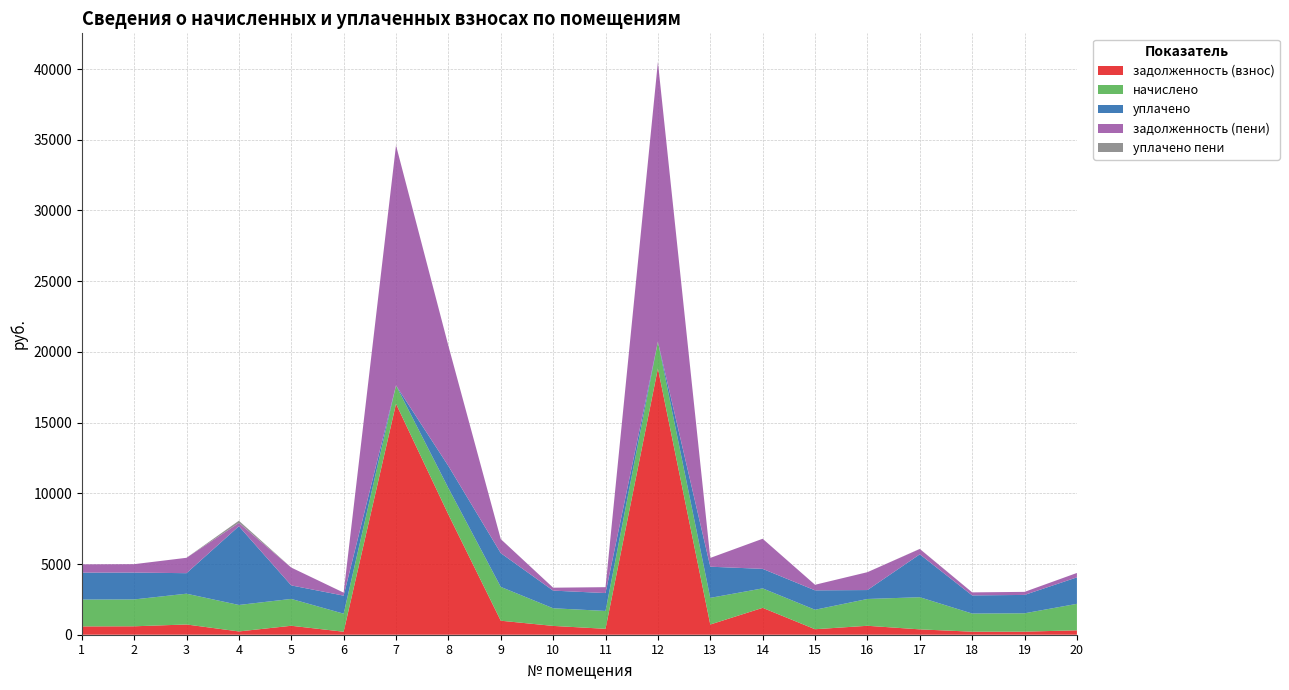

Reading left to right, list all the values displayed in this chart.

задолженность (взнос): 1=587.5	2=595.7	3=724.9	4=232.0	5=633.0	6=212.1	7=16329.6	8=8499.2	9=991.2	10=623.0	11=418.0	12=18829.1	13=722.4	14=1900.5	15=388.9	16=632.3	17=378.9	18=214.4	19=216.5	20=312.0
начислено: 1=1899.3	2=1899.3	3=2176.2	4=1872.0	5=1899.3	6=1275.3	7=1298.7	8=1872.0	9=2390.7	10=1248.0	11=1263.6	12=1895.4	13=1883.7	14=1376.7	15=1376.7	16=1895.4	17=2273.7	18=1283.1	19=1298.7	20=1872.0
уплачено: 1=1904.0	2=1899.0	3=1451.0	4=5567.6	5=955.0	6=1276.3	7=0.0	8=1560.0	9=2387.0	10=1247.5	11=1264.0	12=0.0	13=2204.0	14=1380.0	15=1373.0	16=631.0	17=3032.3	18=1283.0	19=1299.0	20=1872.0
задолженность (пени): 1=586.1	2=595.4	3=1088.0	4=232.8	5=1261.7	6=212.5	7=16979.0	8=8499.2	9=993.5	10=206.5	11=416.8	12=19776.8	13=621.2	14=2128.9	15=394.2	16=1264.0	17=378.9	18=213.9	19=215.8	20=312.0
уплачено пени: 1=0.0	2=0.0	3=0.0	4=157.6	5=0.0	6=0.0	7=0.0	8=0.0	9=0.0	10=1.0	11=0.0	12=0.0	13=0.0	14=0.0	15=0.0	16=0.0	17=6.7	18=0.0	19=0.0	20=0.0